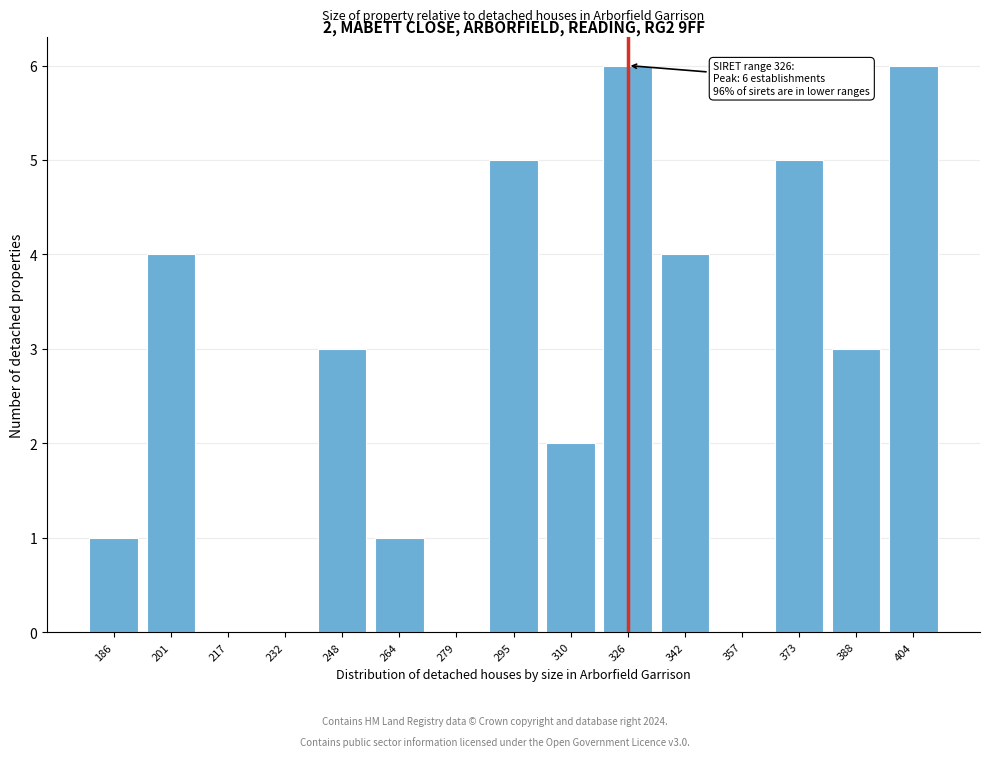

Reading right to left, transcribe all the data shown in this chart.

404=6	388=3	373=5	357=0	342=4	326=6	310=2	295=5	279=0	264=1	248=3	232=0	217=0	201=4	186=1